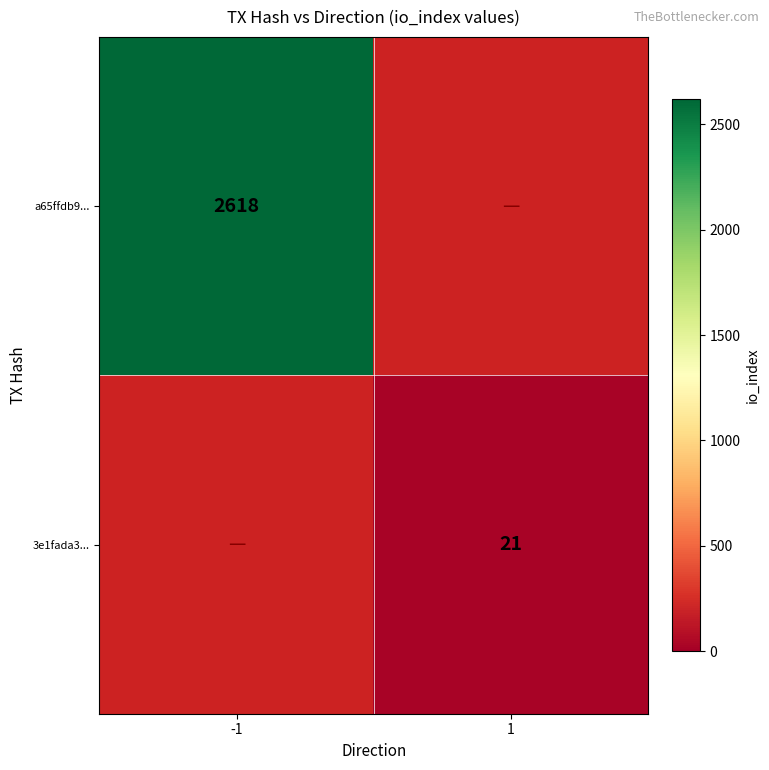

Is the value of 3e1fada3... at 1 greater than the value of a65ffdb9... at -1?

No